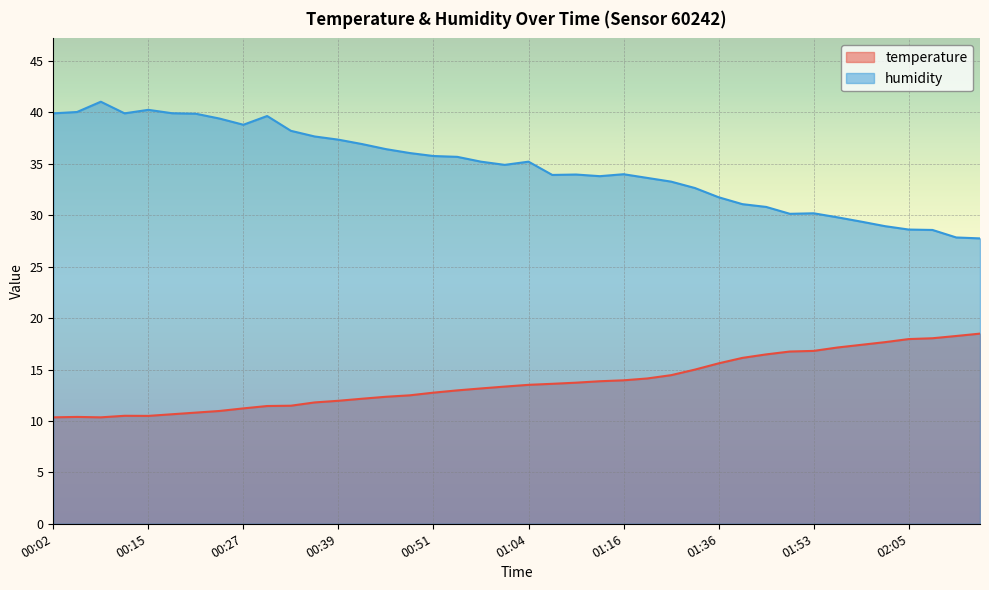

Which series changed the most between 00:54 and 02:12?

humidity